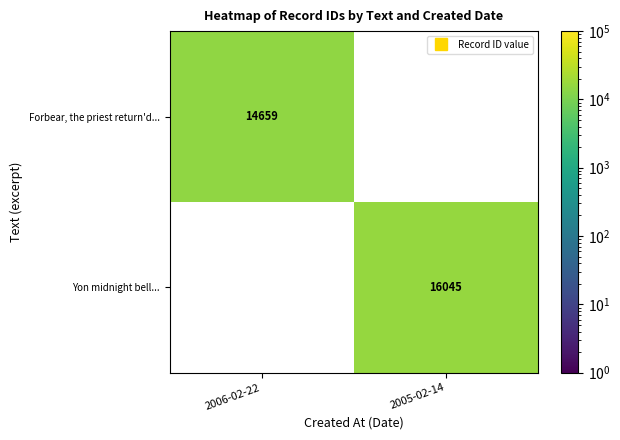

What is the minimum value shown in the chart?

14659.0